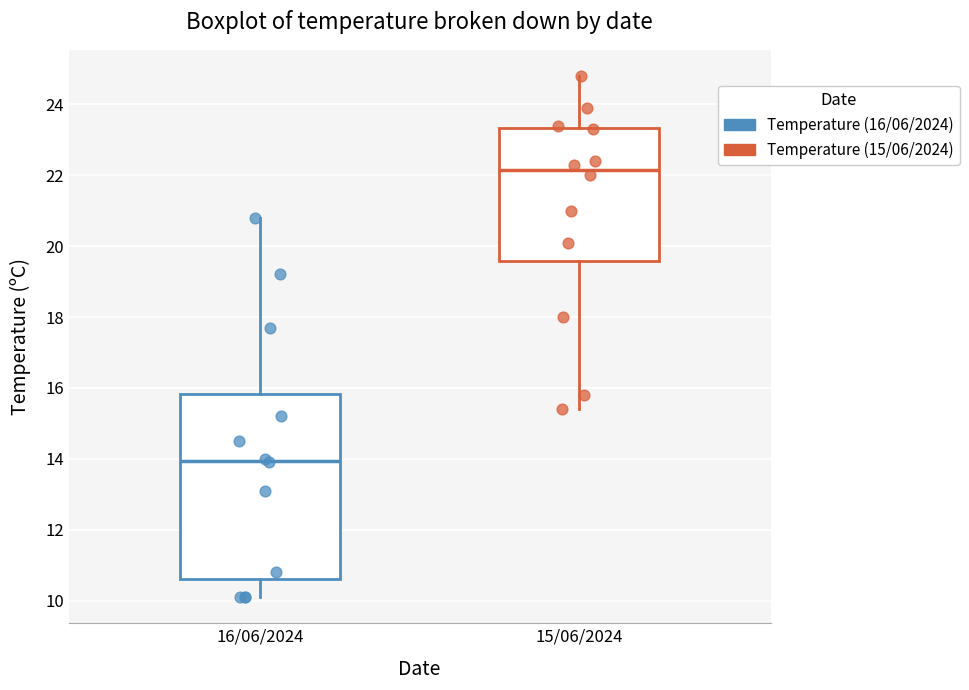

Reading left to right, read every box against the y-axis: the position of its median line, the range the box covers, and the ends of its whiskers. The values are not printed on the chart, so give them approximately, as read against the axis.

16/06/2024: median 14.0, box 10.6 to 15.8, whiskers 10.2 to 20.8
15/06/2024: median 22.2, box 19.6 to 23.4, whiskers 15.4 to 24.8